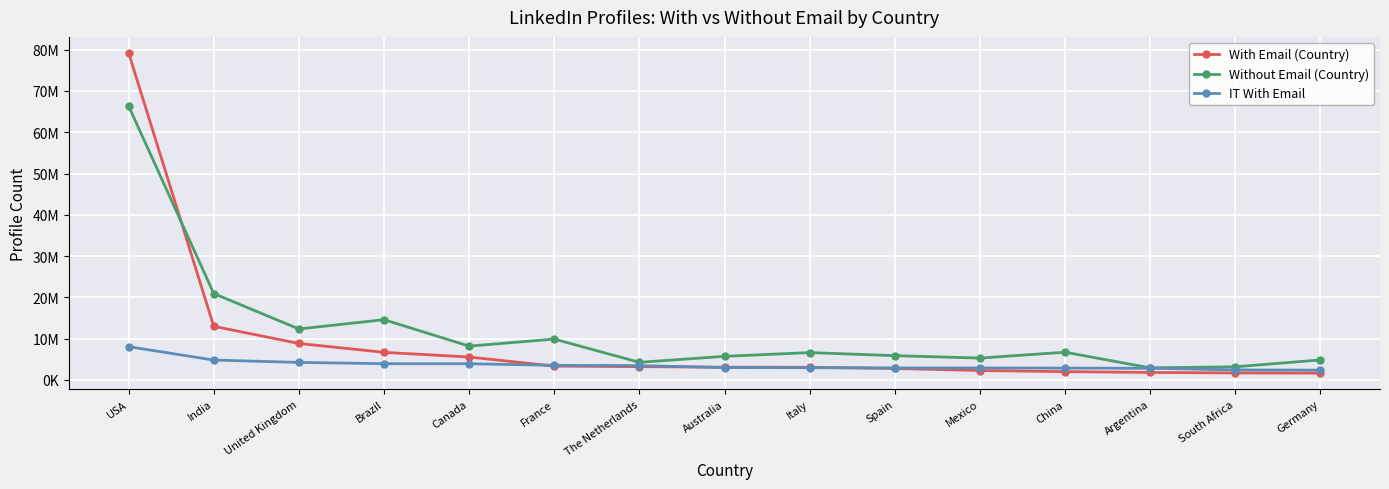

Where is Without Email (Country) nearest to the value 34618676?

India